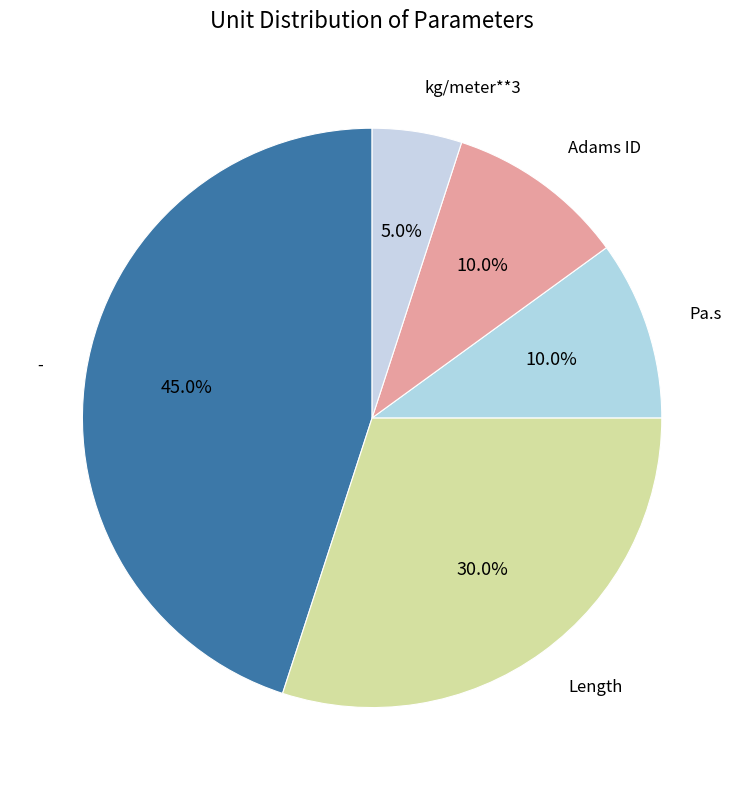

Which category has the smallest portion of the pie?

kg/meter**3